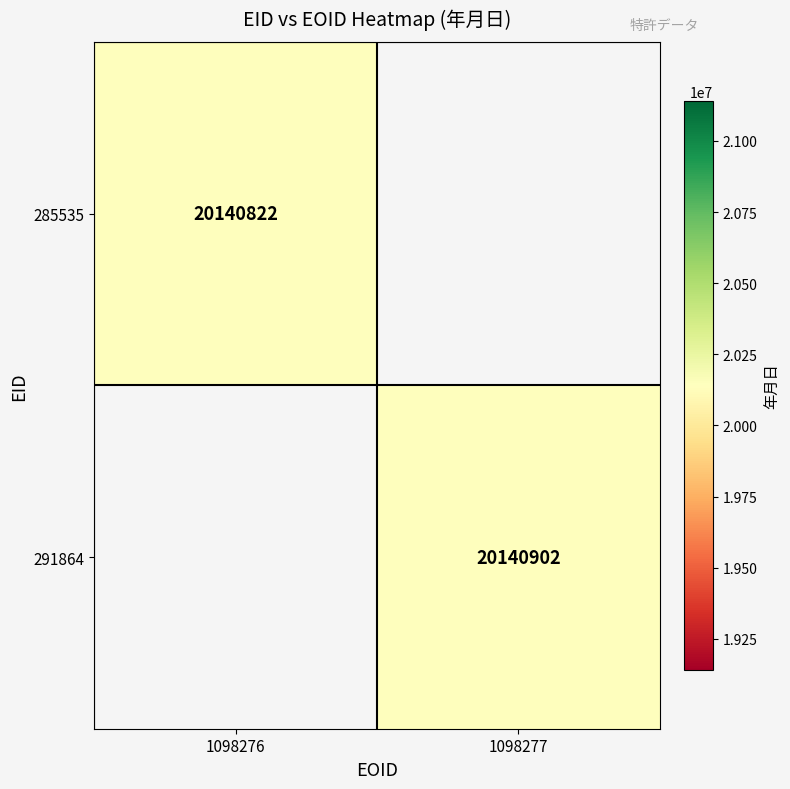

Is it true that 285535 equals 20140822 at 1098276?

True